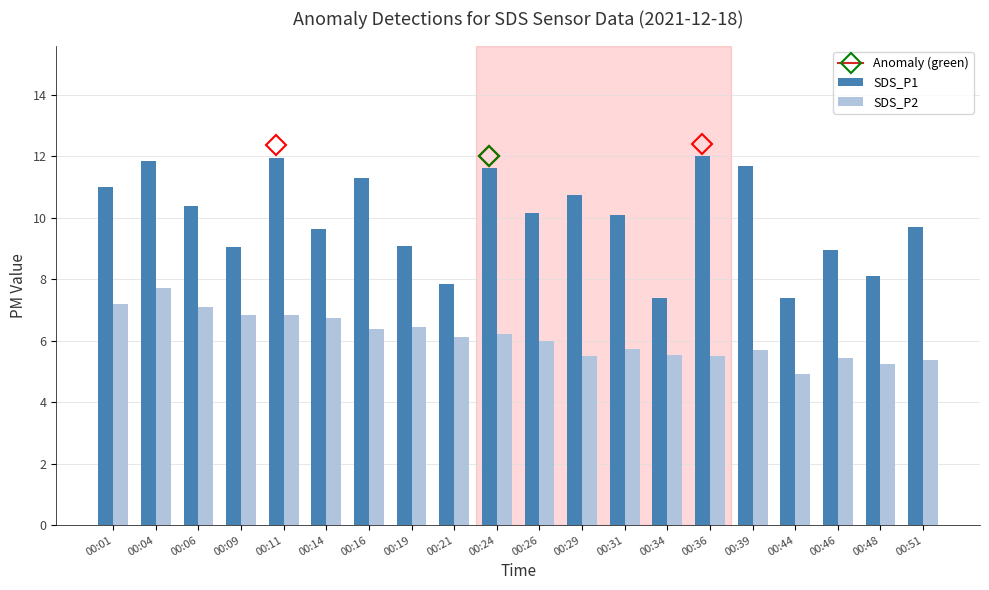

What is the minimum value shown in the chart?

4.9